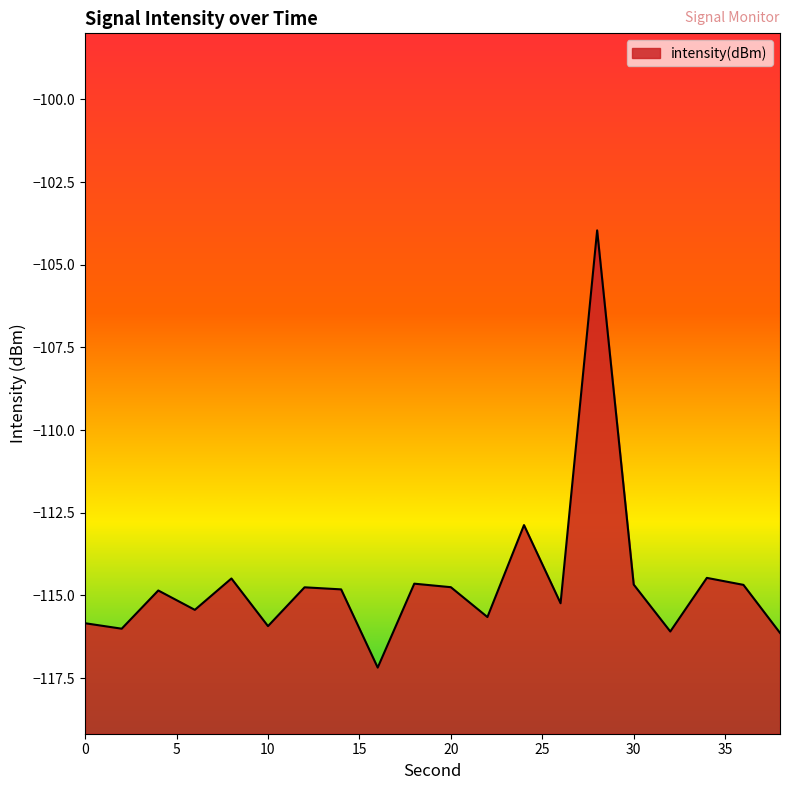

How many interior local valleys (lower than both neighbors) does the data have?

7